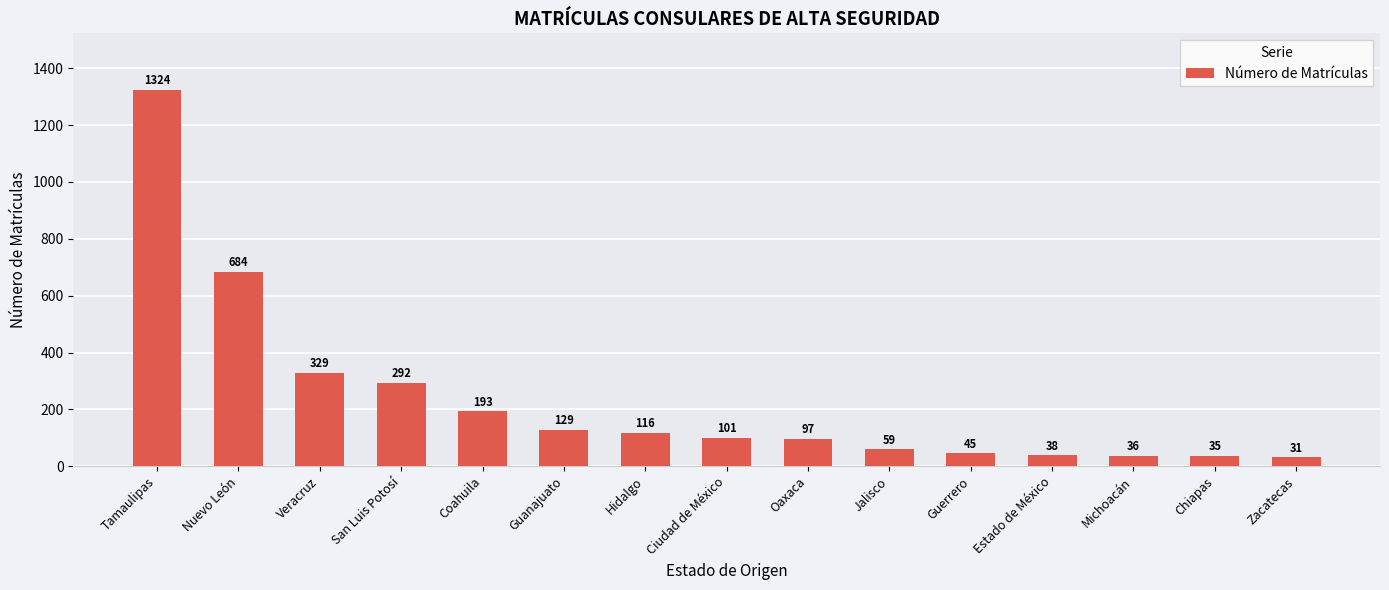

True or false: the data shows 193 at Coahuila.

True